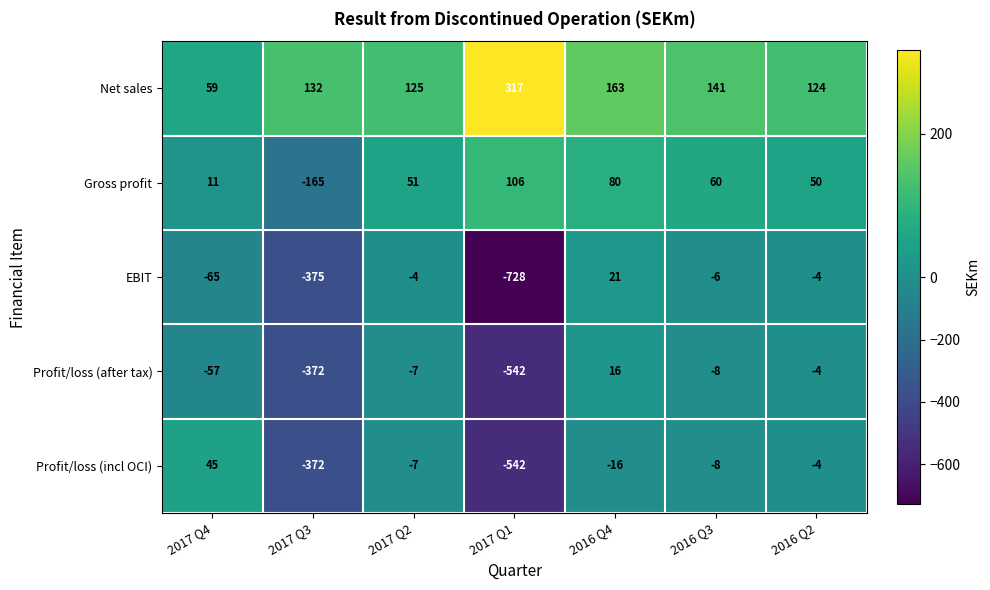

Is it true that EBIT equals -6 at 2016 Q3?

True